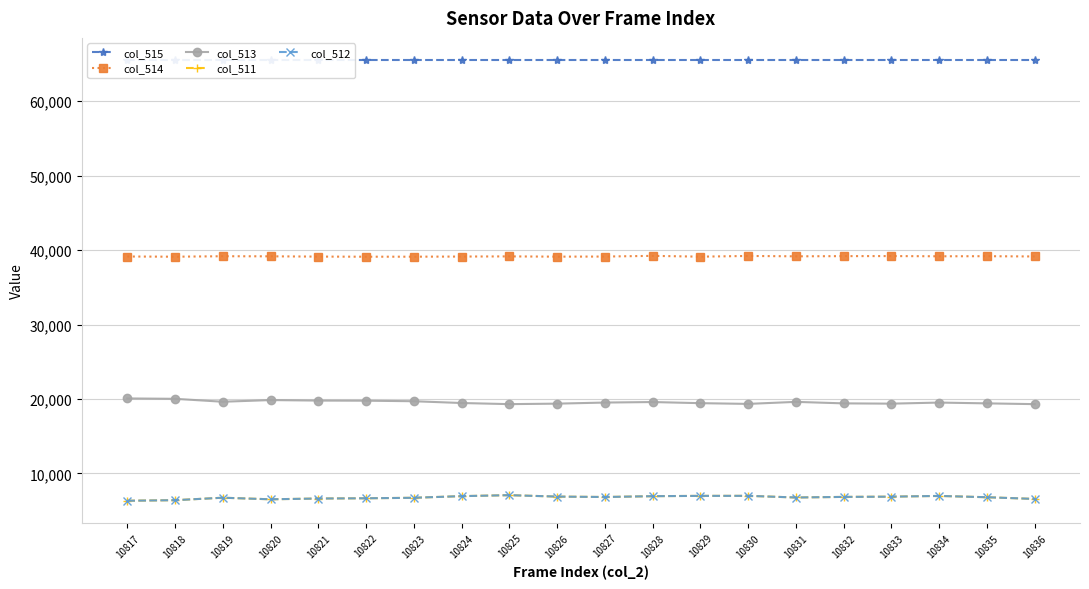

Reading left to right, what are all the values shown in this chart?

col_515: 65535	65535	65535	65535	65535	65535	65535	65535	65535	65535	65535	65535	65535	65535	65535	65535	65535	65535	65535	65535
col_514: 39134	39107	39170	39158	39121	39106	39109	39128	39149	39114	39128	39220	39113	39207	39158	39183	39191	39163	39174	39139
col_513: 20070	20021	19627	19852	19783	19768	19696	19457	19306	19372	19518	19587	19436	19338	19610	19409	19371	19516	19409	19306
col_511: 6331	6407	6738	6525	6631	6661	6730	6950	7080	6889	6834	6943	6986	6990	6767	6848	6881	6978	6803	6574
col_512: 6331	6406	6737	6525	6630	6660	6729	6950	7079	6889	6834	6943	6985	6990	6766	6846	6880	6978	6803	6574